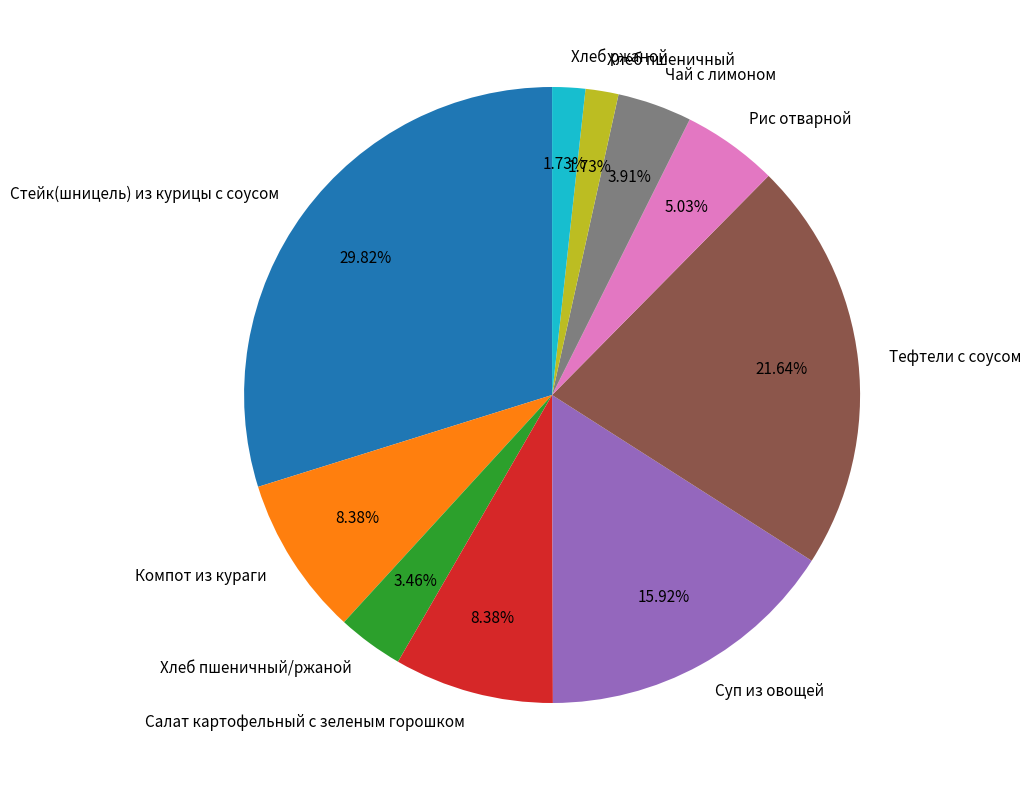

The Тефтели с соусом slice represents 22% of the pie. True or false?

True